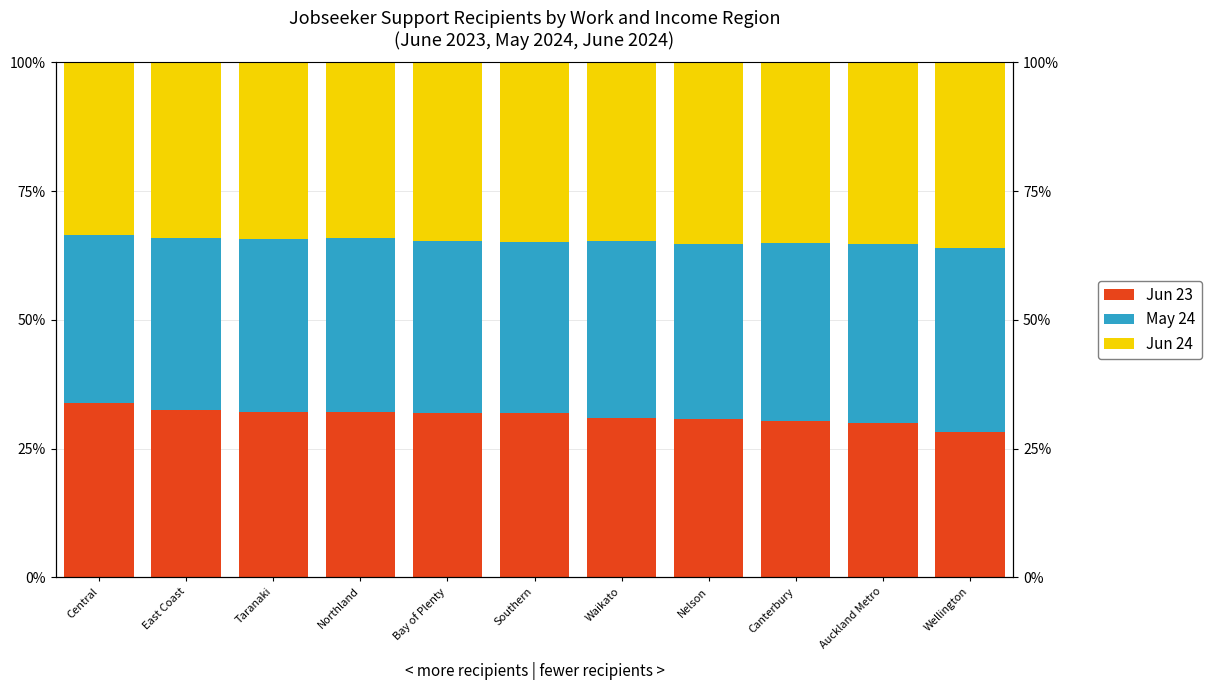

Reading right to left, what are all the values shown in this chart?

Jun 23: 0.3	0.3	0.3	0.3	0.3	0.3	0.3	0.3	0.3	0.3	0.3
May 24: 0.4	0.3	0.3	0.3	0.3	0.3	0.3	0.3	0.3	0.3	0.3
Jun 24: 0.4	0.4	0.4	0.4	0.3	0.3	0.3	0.3	0.3	0.3	0.3